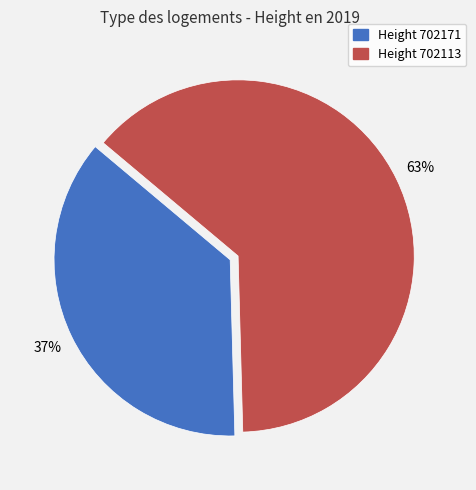

To the nearest percent, what is the average slice percentage?

50%